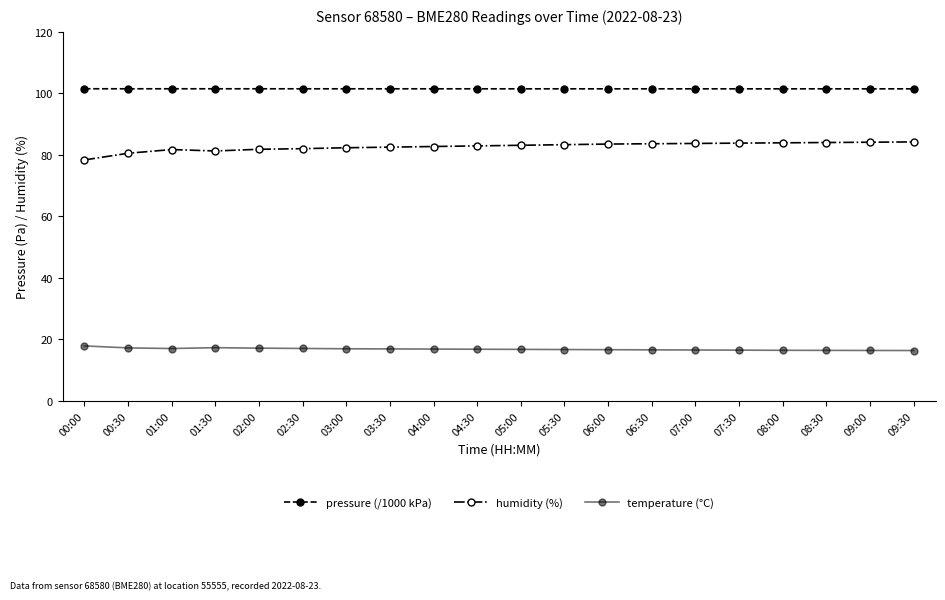

What is the label of the 2nd point from the right?

09:00